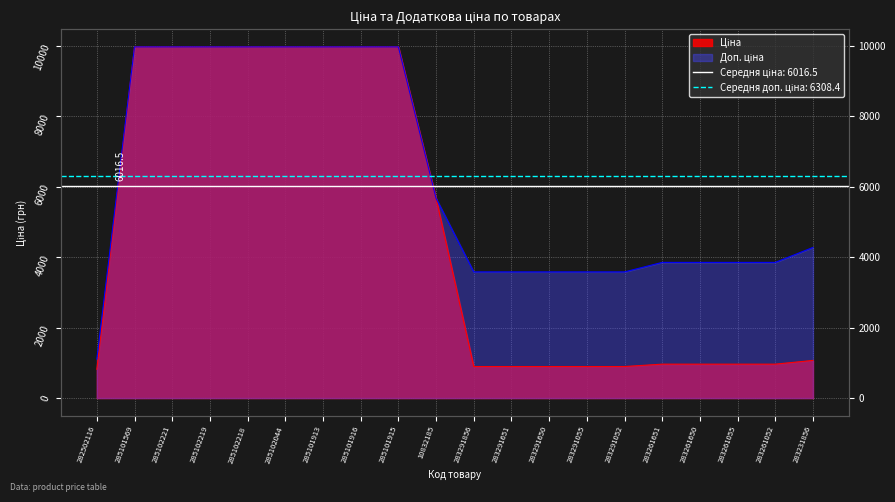

How many lines are shown in the chart?

2